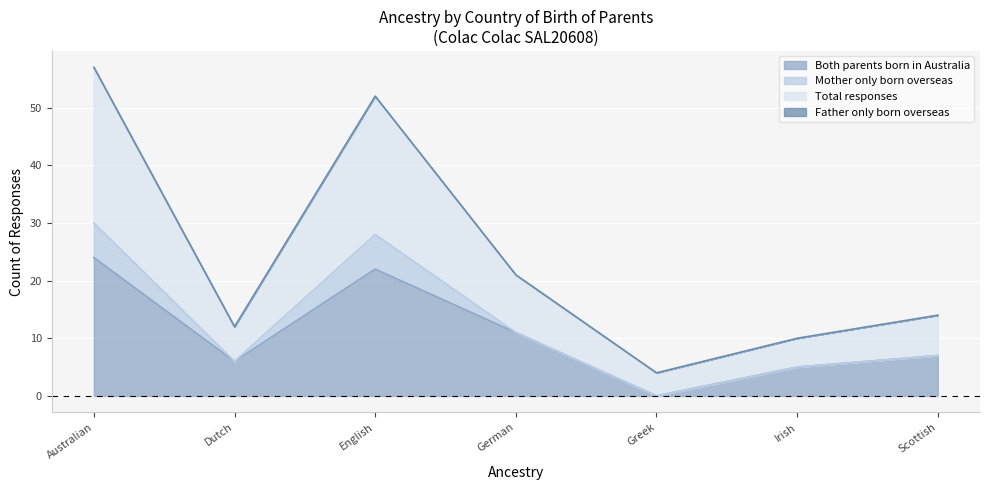

Between Irish and Scottish, which series saw the biggest shift?

Total responses